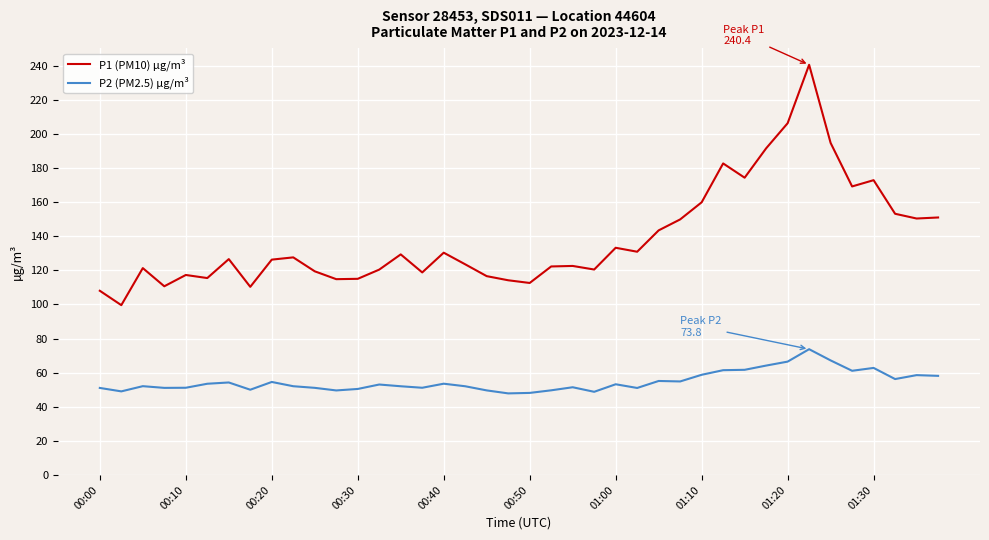

What are all the series names shown in the legend?

P1 (PM10) µg/m³, P2 (PM2.5) µg/m³